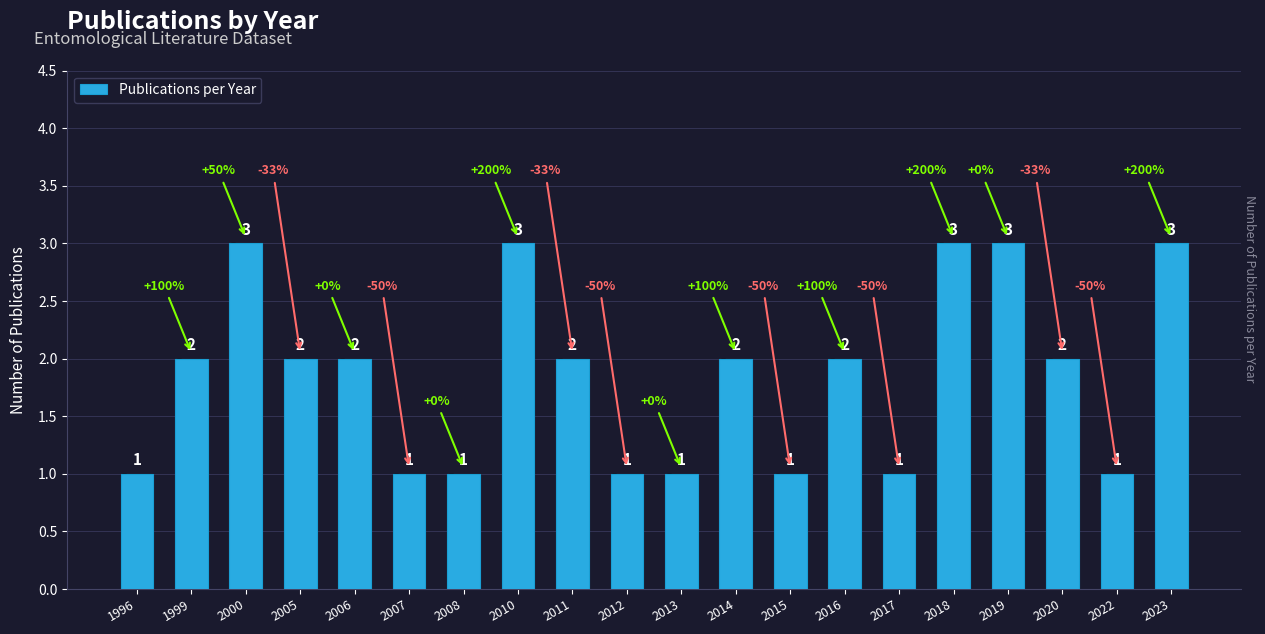

Count the values in the range 1 to 3.

20